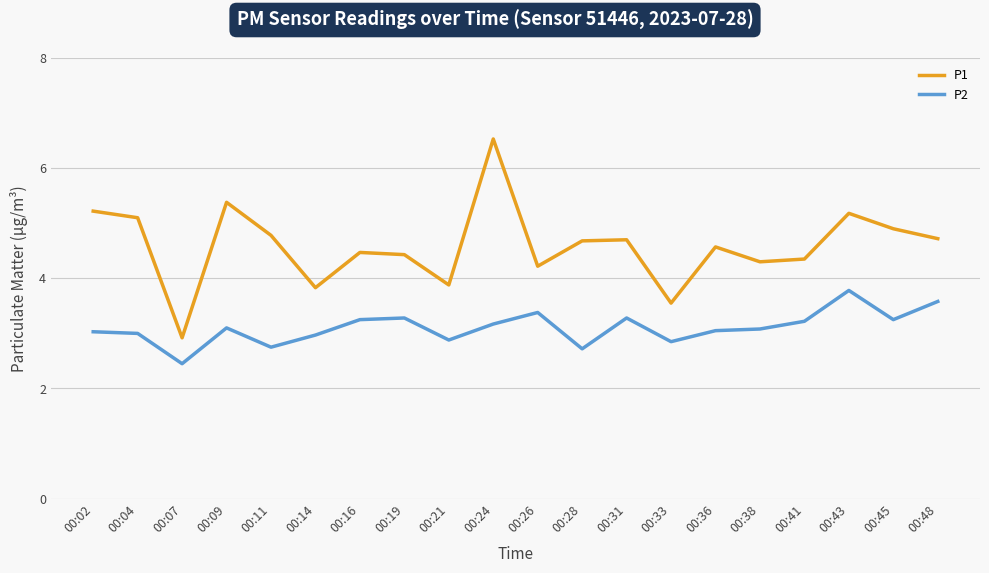

What are all the series names shown in the legend?

P1, P2